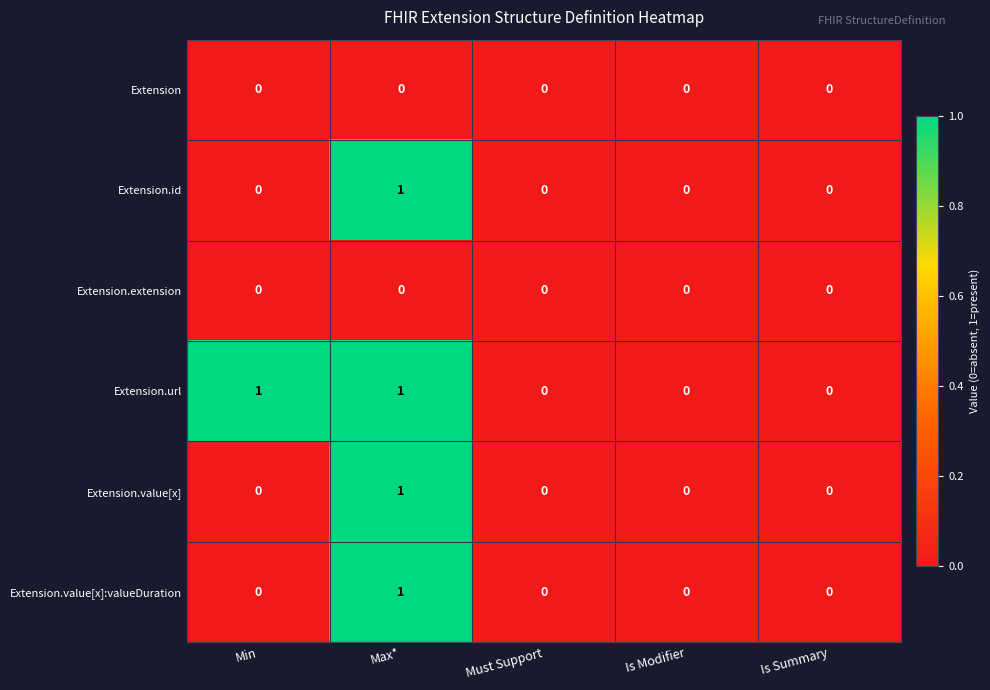

Is it true that Extension.id equals 0 at Is Modifier?

True